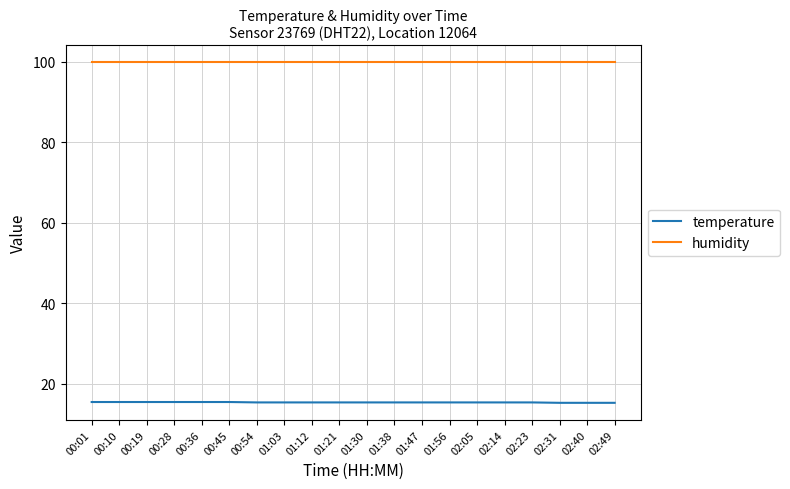

Is the value of temperature at 00:19 greater than the value of humidity at 01:30?

No